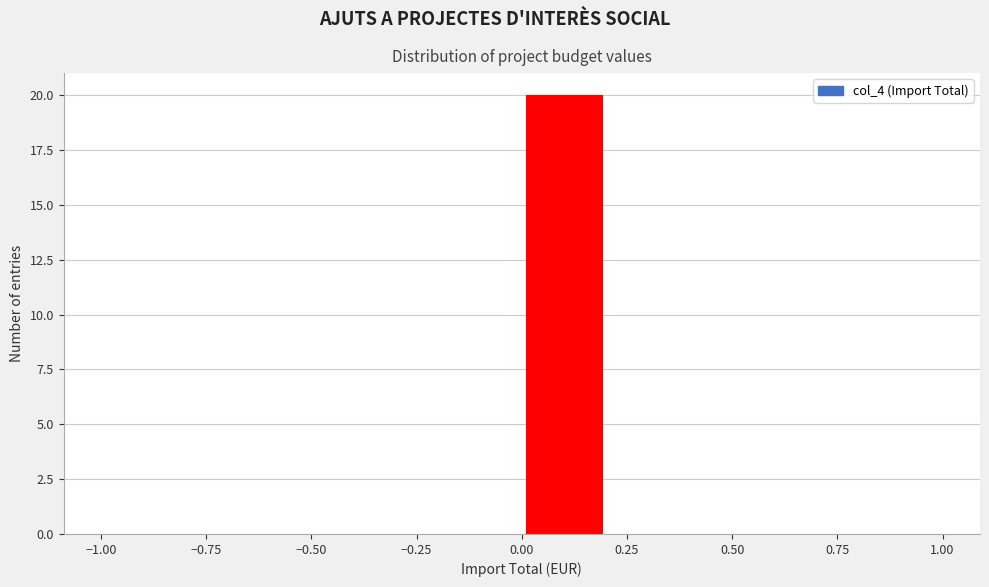

How tall is the bar that spans 0.0 to 0.2 on the x-axis? The values are not printed on the chart, so give them approximately, as read against the axis.

20